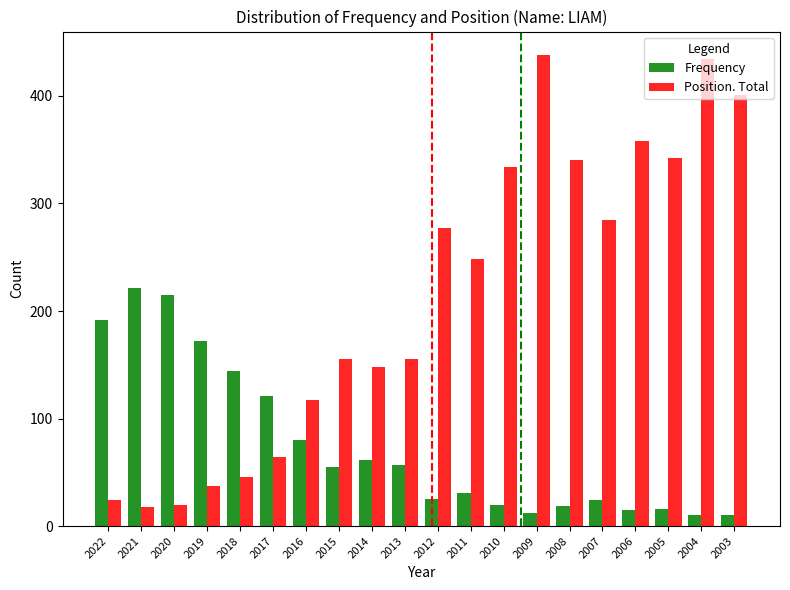

What is the total value across all series at 2015?

210